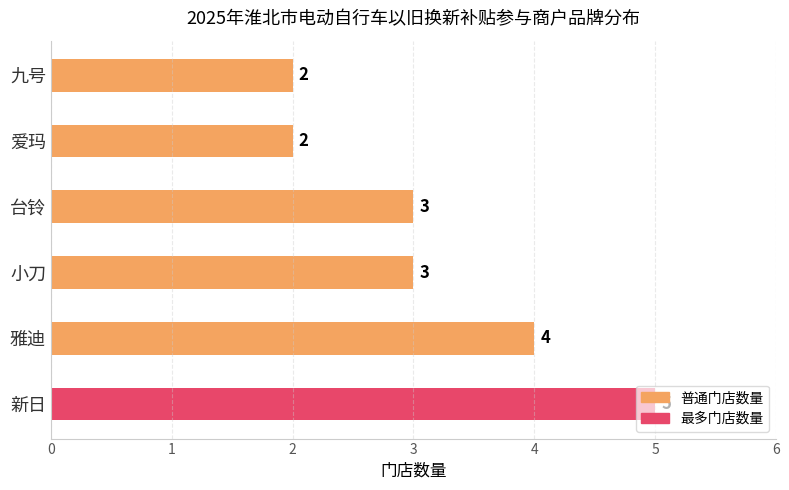

Which has a higher value, 爱玛 or 小刀?

小刀